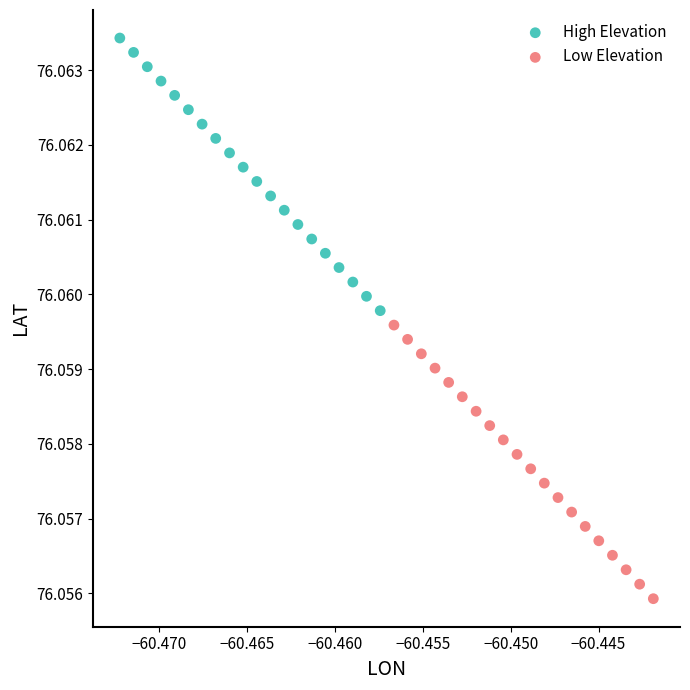

Which series reaches the minimum Y coordinate?

Low Elevation